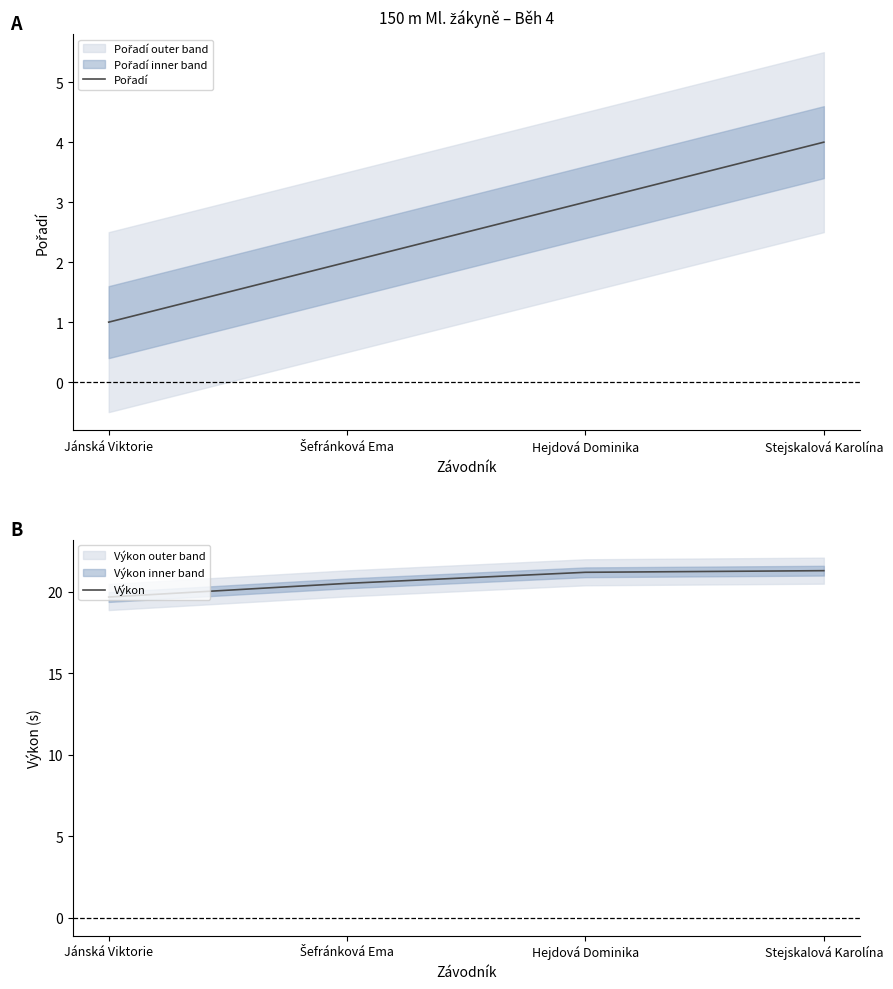

The value of Výkon at Šefránková Ema is 33.0. True or false?

False